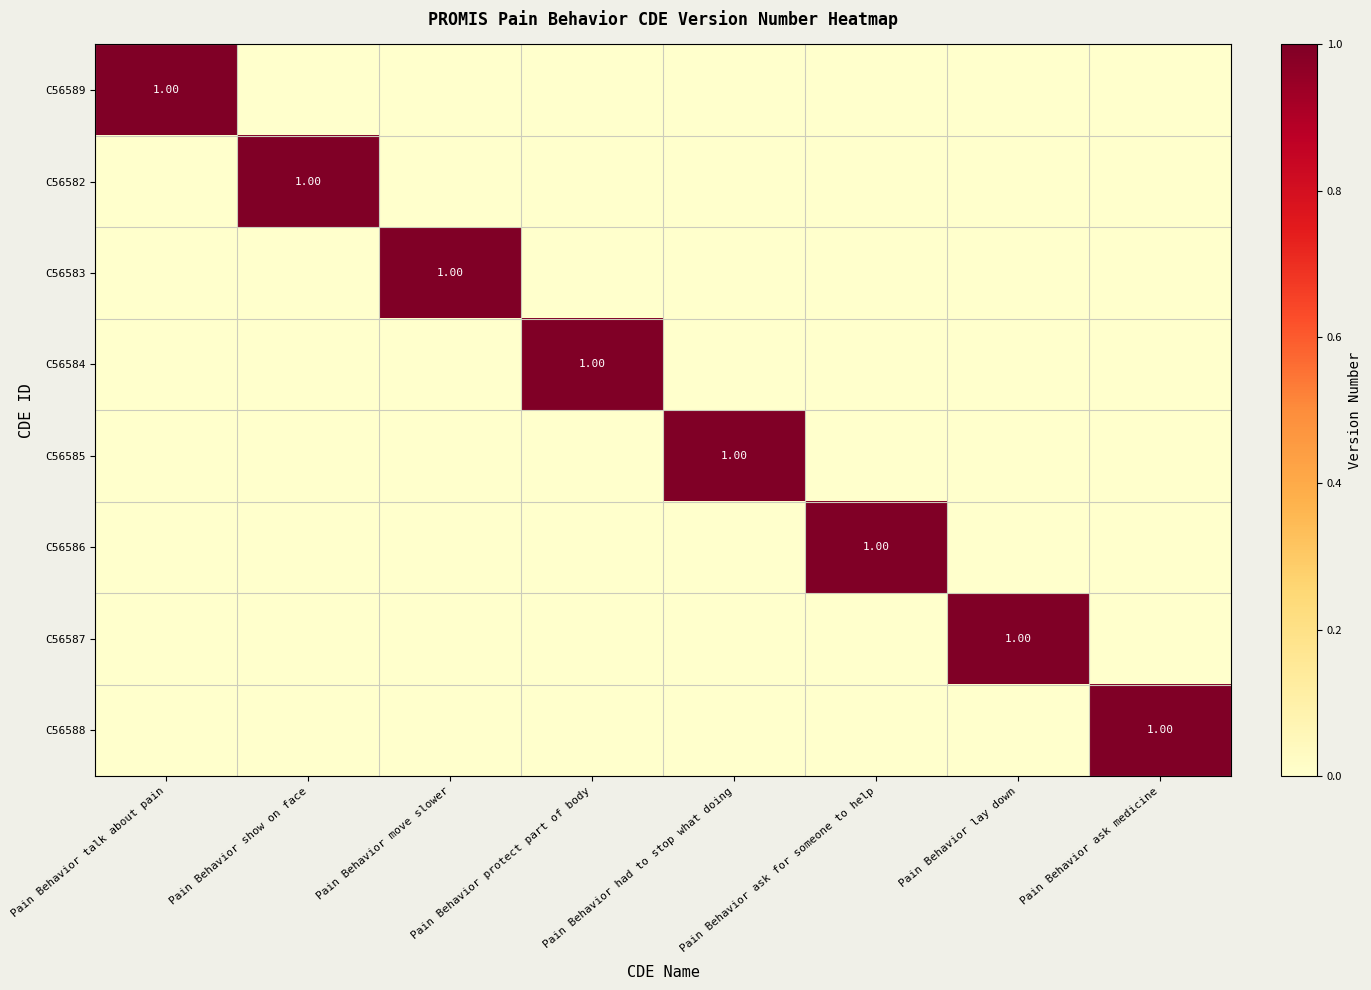

List the series in order of their peak value, lowest first.

C56589, C56582, C56583, C56584, C56585, C56586, C56587, C56588